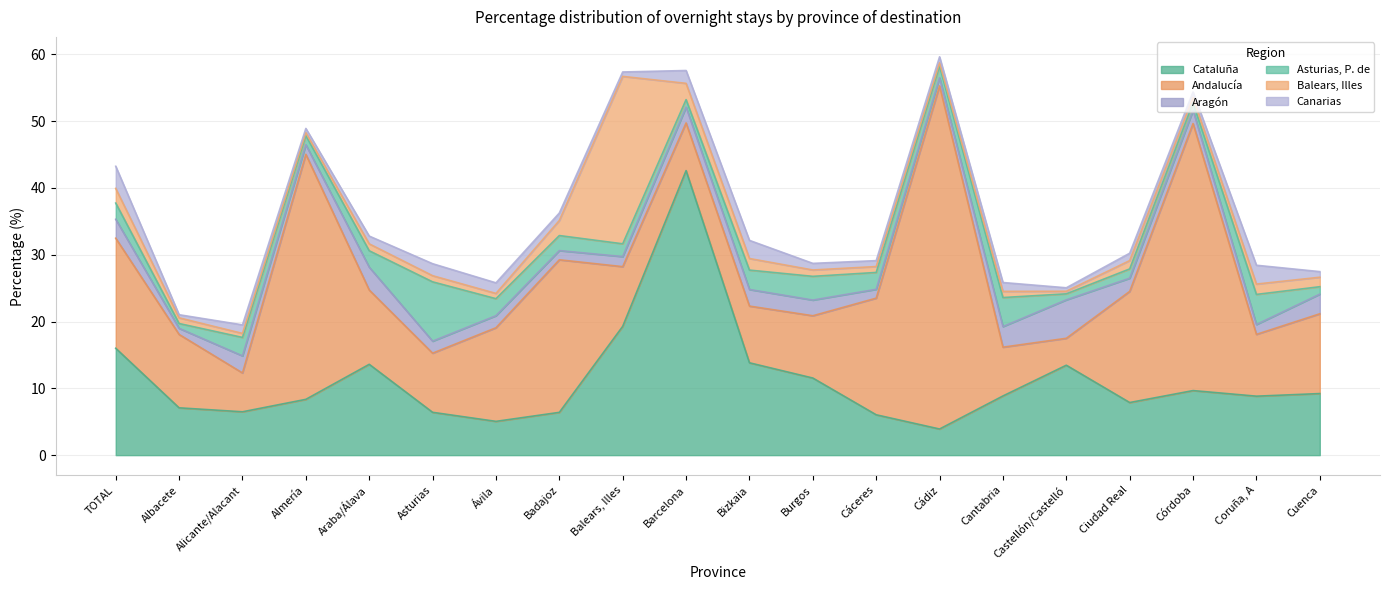

At how many categories does at least one series exceed 32?

4